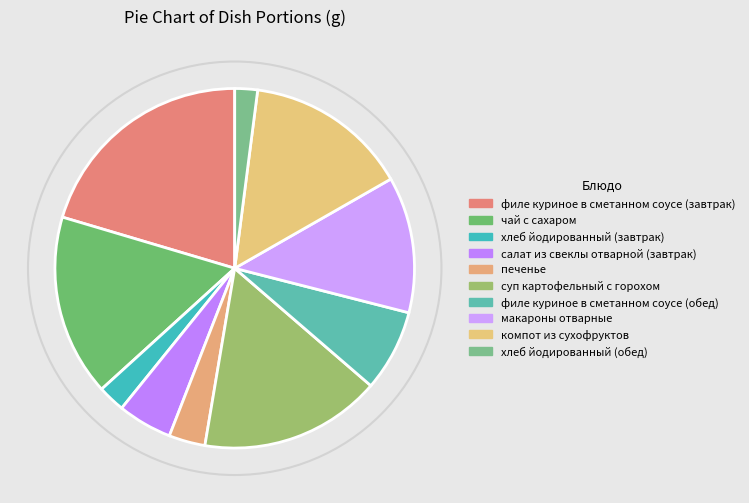

Combined, what portion of the pie is чай с сахаром and макароны отварные?

28.6%